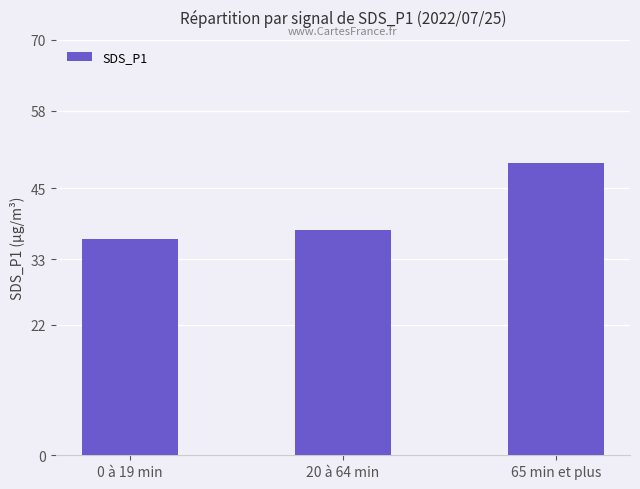

The value at 65 min et plus is 8.2. True or false?

False